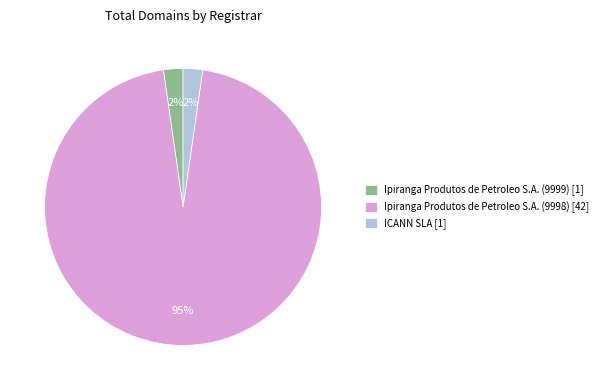

Combined, do ICANN SLA [1] and Ipiranga Produtos de Petroleo S.A. (9998) [42] account for over 50%?

Yes